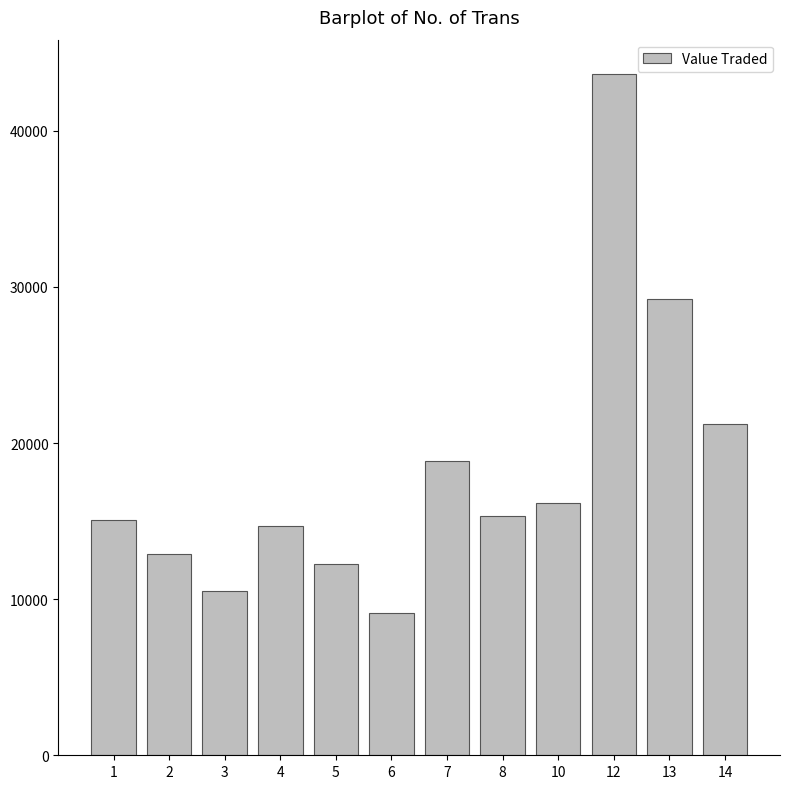

What is the sum of all values?

218987